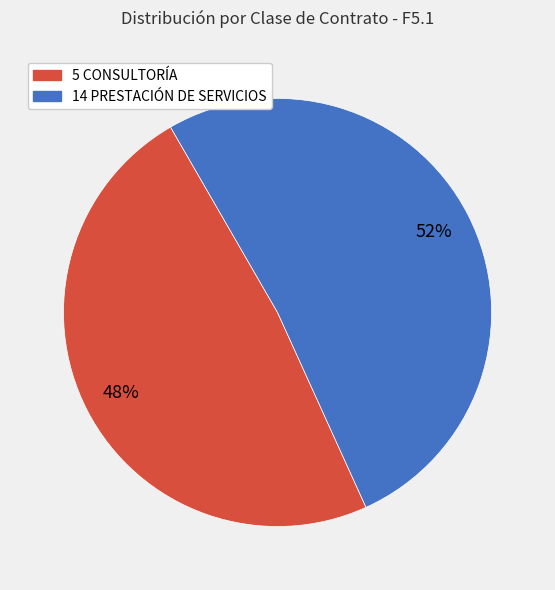

Rank the categories by value from highest to lowest.

14 PRESTACIÓN DE SERVICIOS, 5 CONSULTORÍA